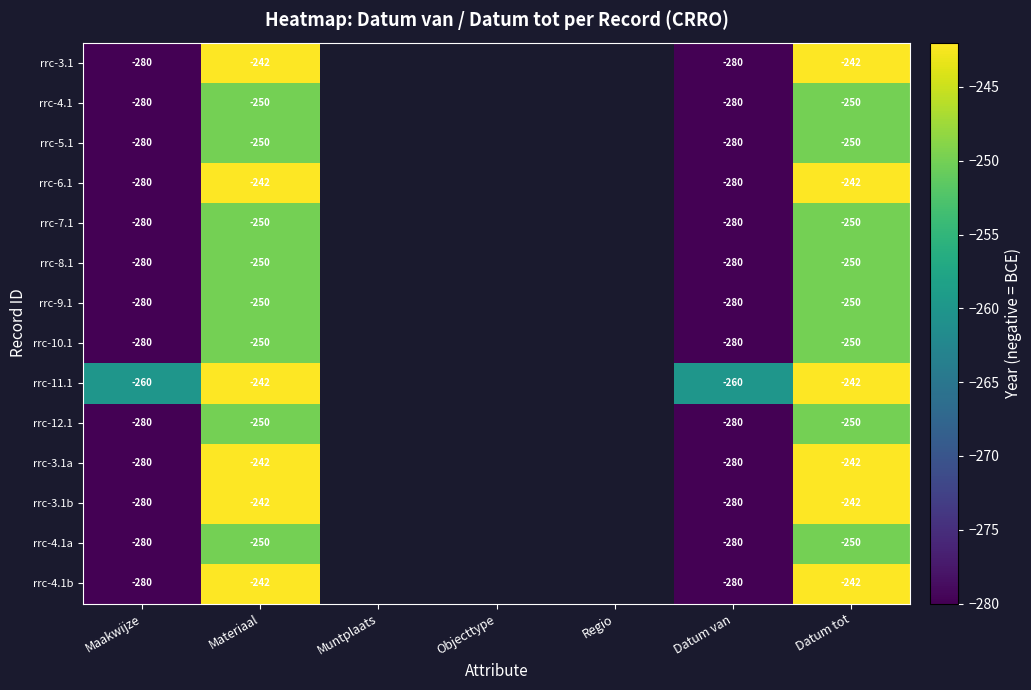

What is the difference between the highest and lowest values at Datum van?

20